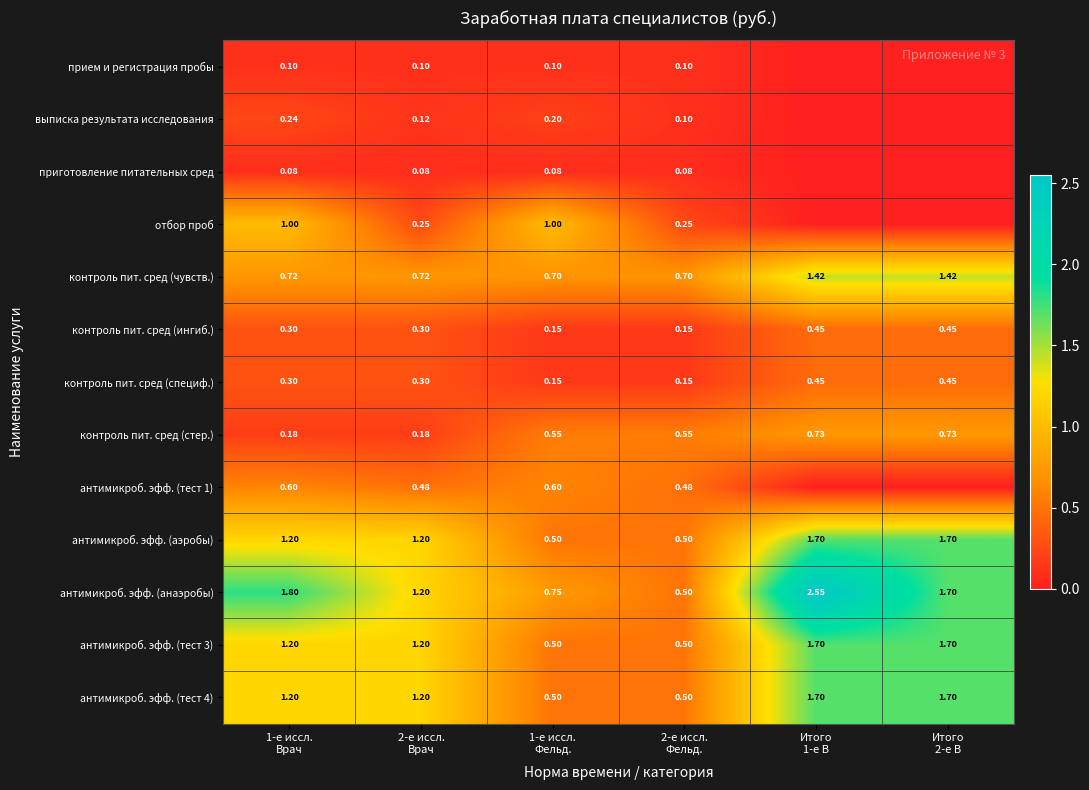

How many values in the антимикроб. эфф. (тест 4) series are below 1?

2